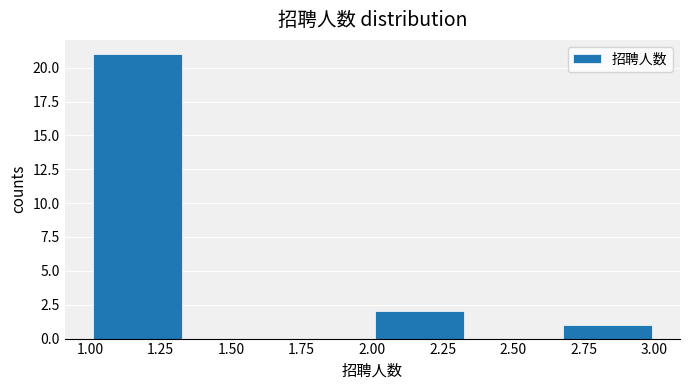

Reading left to right, list every bar in this chart as the range it spans on the x-axis followed by its height. Neither the bar edges nor the heights are printed on the chart, so give them approximately, as read against the axes.

1.00 to 1.35: 21
1.35 to 1.65: 0
1.65 to 2.00: 0
2.00 to 2.35: 2
2.35 to 2.65: 0
2.65 to 3.00: 1